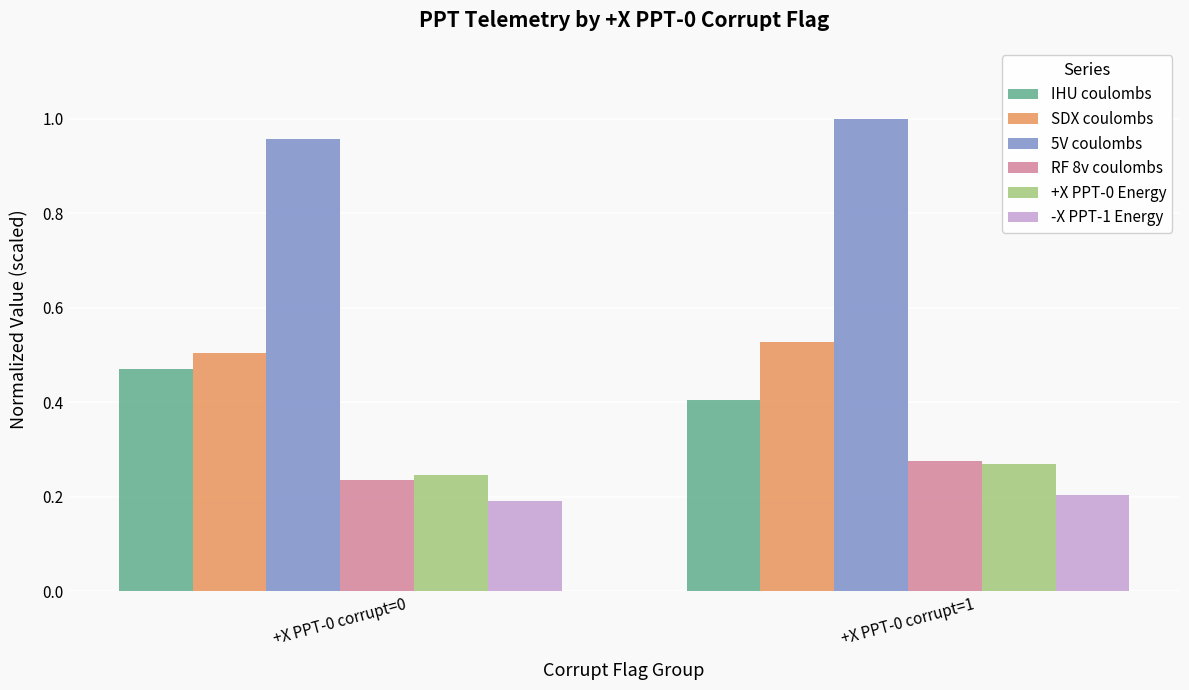

Which label corresponds to the largest value in the chart?

+X PPT-0 corrupt=1